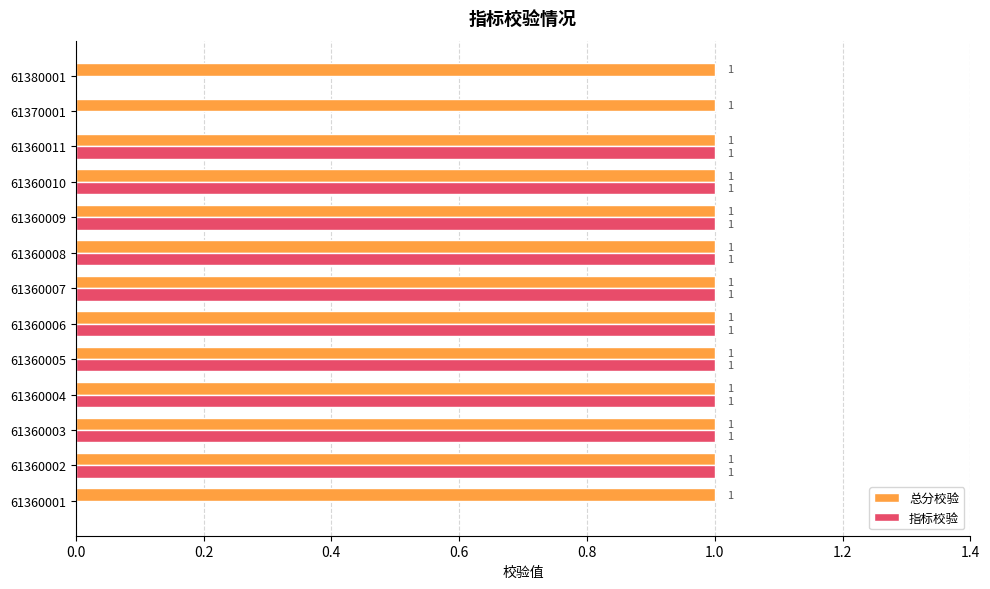

Which series changed the most between 61360005 and 61380001?

指标校验